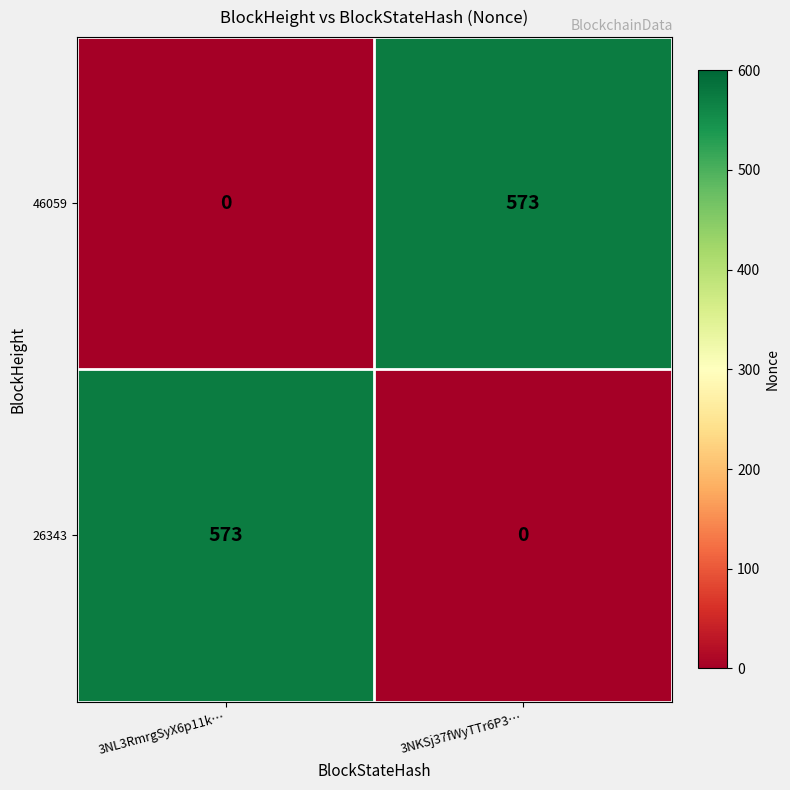

What is the total value across all series at 3NL3RmrgSyX6p11k…?

573